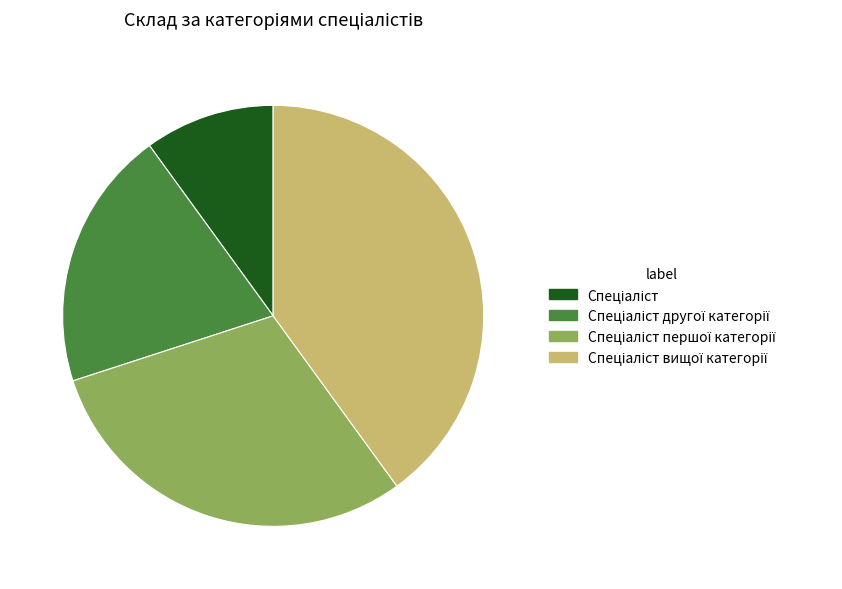

Which slice is the smallest?

Спеціаліст